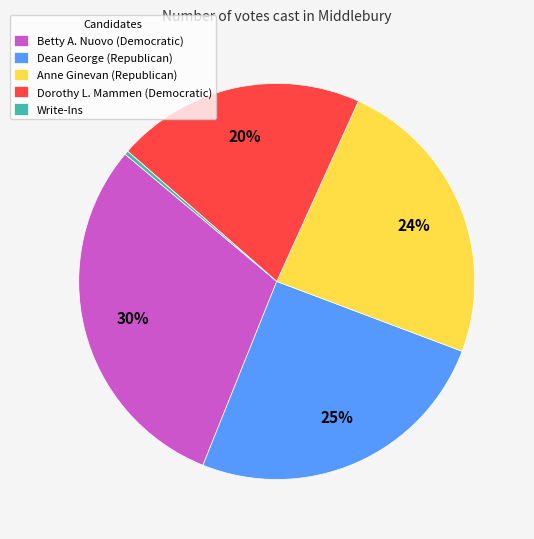

True or false: Dean George (Republican) accounts for 35% of the total.

False